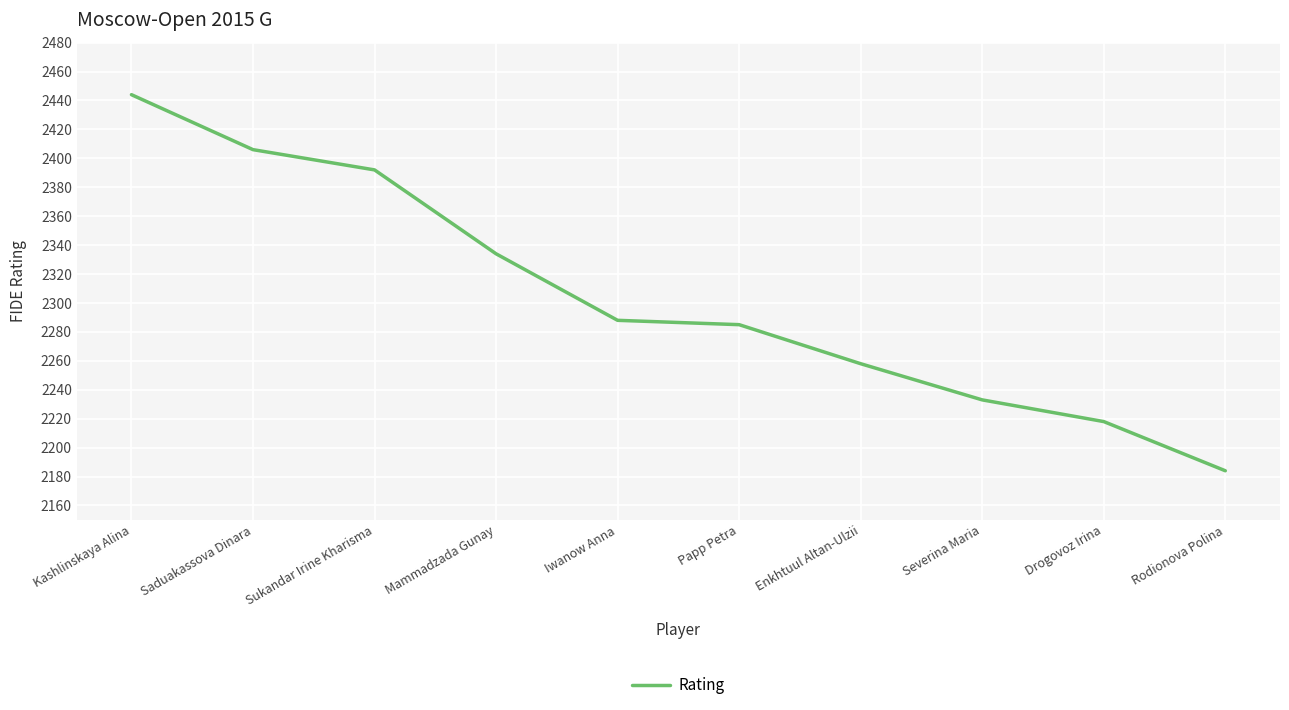

What is the sum of the values at Enkhtuul Altan-Ulzii and Kashlinskaya Alina?

4702